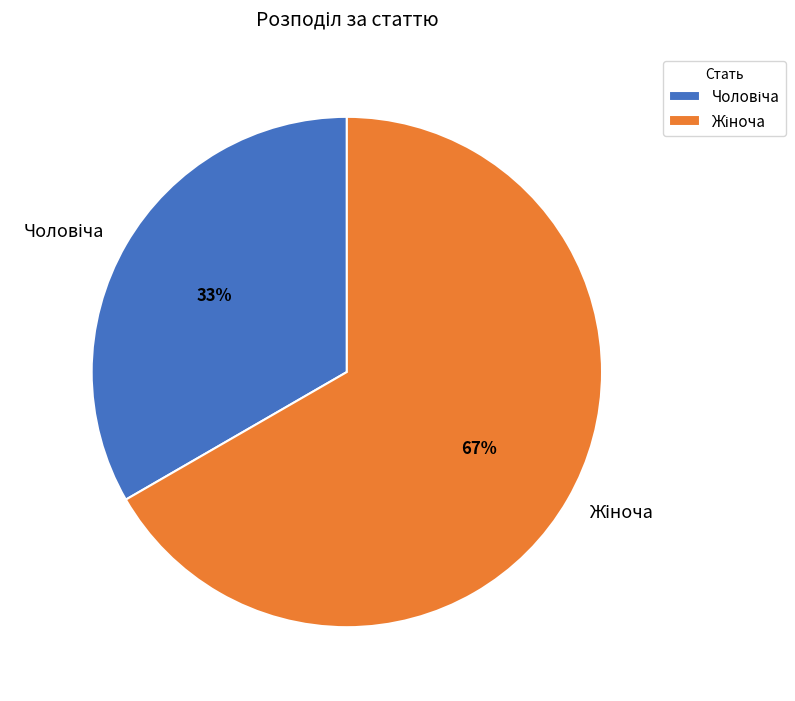

How many slices are in this pie chart?

2